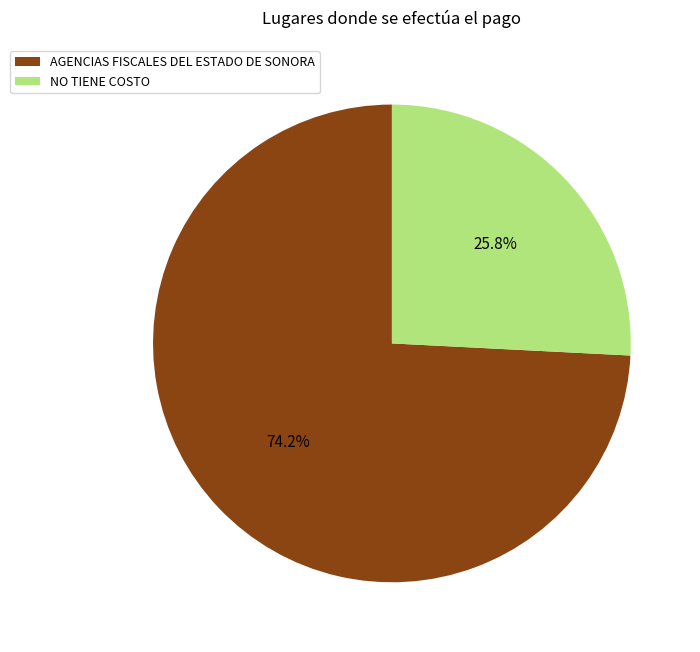

Which category has the biggest portion of the pie?

AGENCIAS FISCALES DEL ESTADO DE SONORA